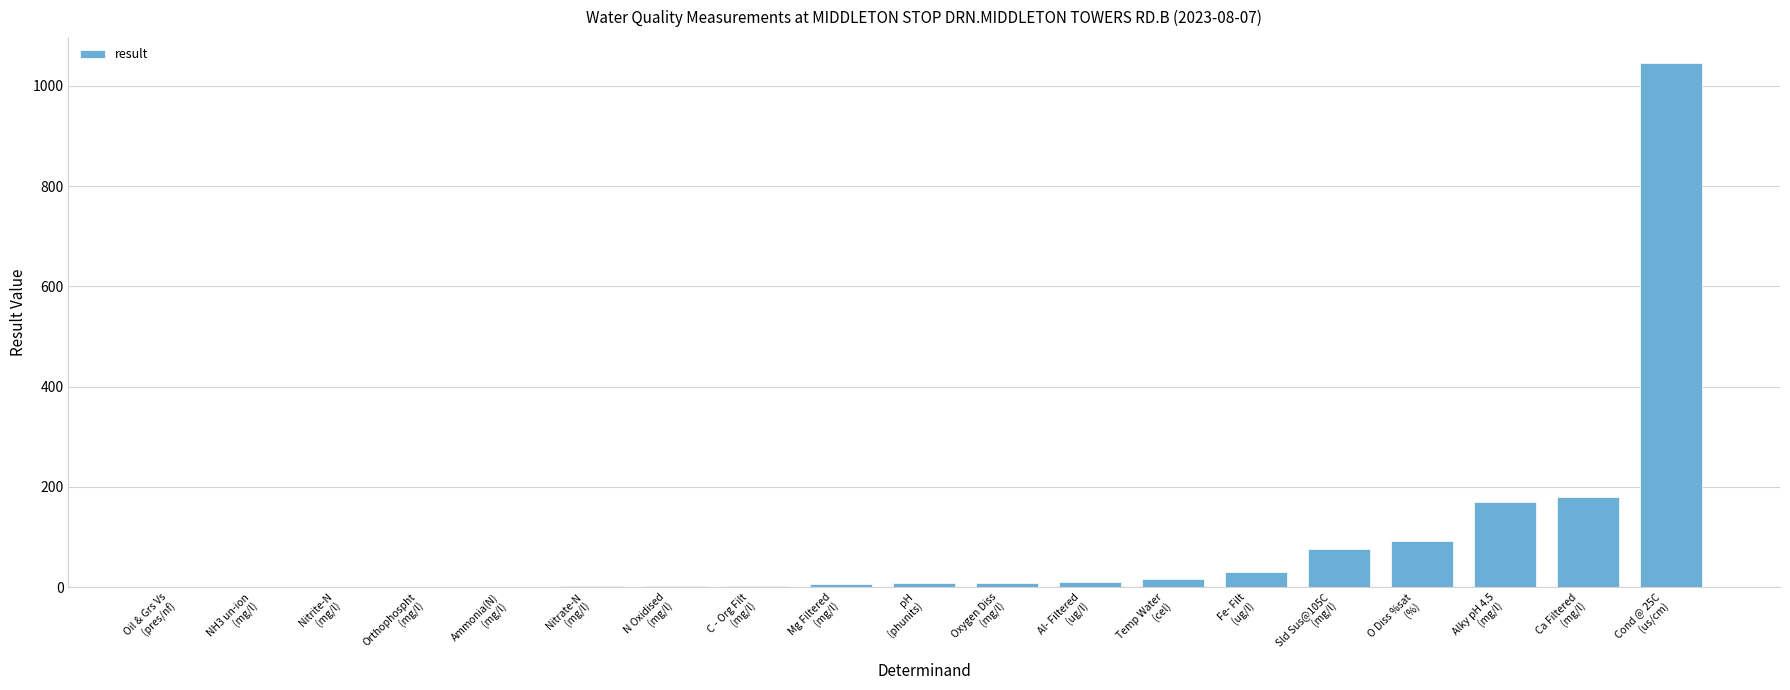

Are the bars grouped side by side (vs. stacked)?

No